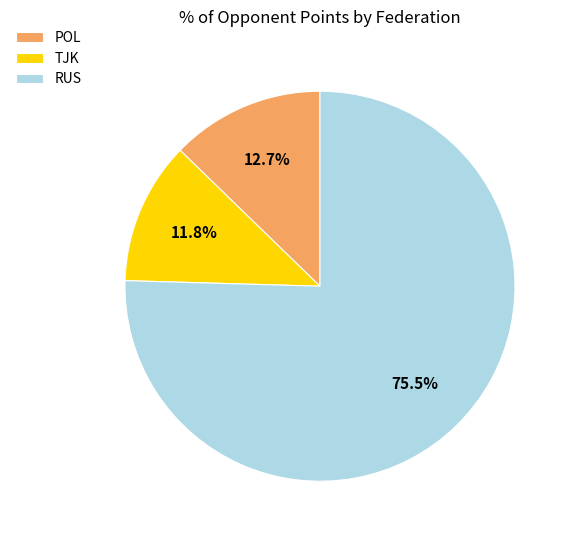

Is there a majority slice in this chart?

Yes